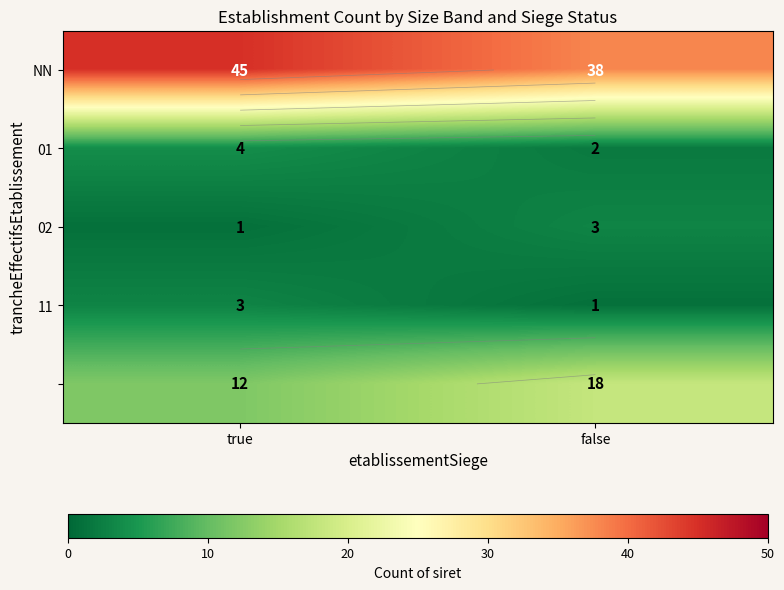

At which category does the chart reach its peak across all series?

true